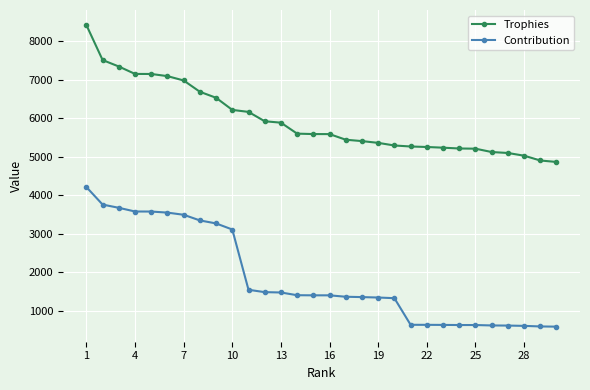

Rank the series by their average value, from highest to lowest.

Trophies, Contribution